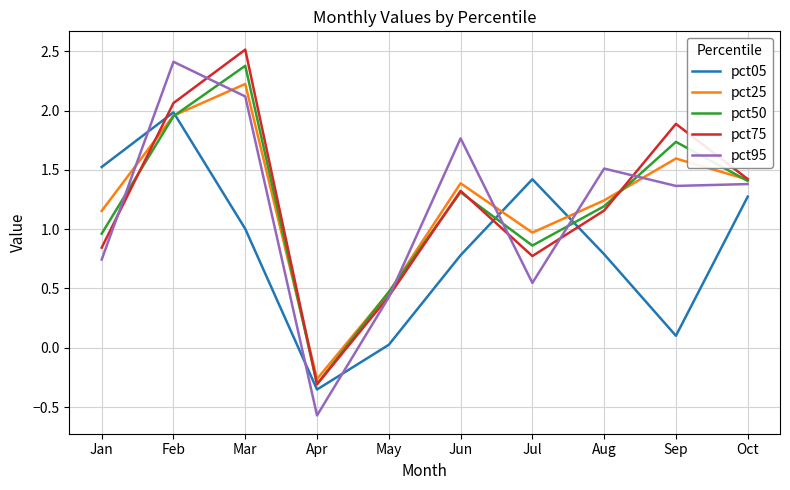

The pct95 series shows 1.4 at Oct. True or false?

True